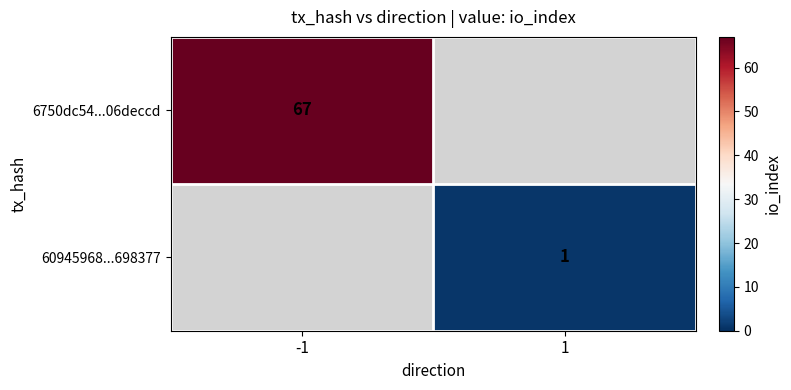

Is the value of 6750dc54...06deccd at -1 greater than the value of 60945968...698377 at 1?

Yes